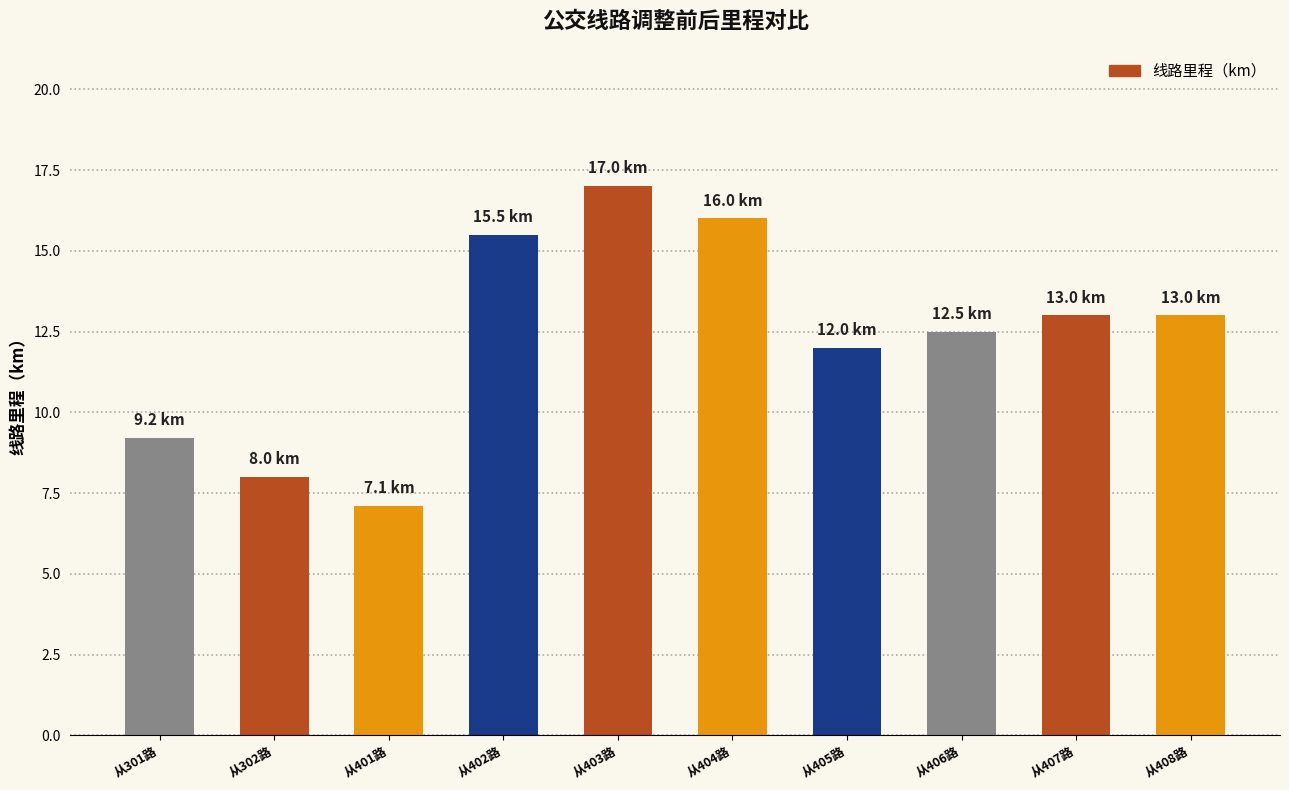

Which label corresponds to the smallest value in the chart?

从401路